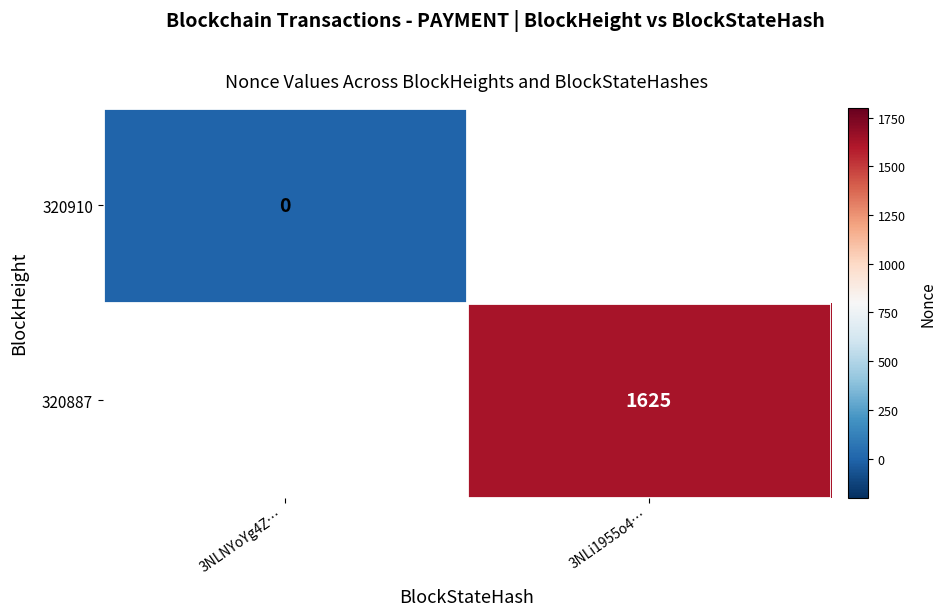

True or false: 320887 has a value of 1625 at 3NLi1955o4….

True